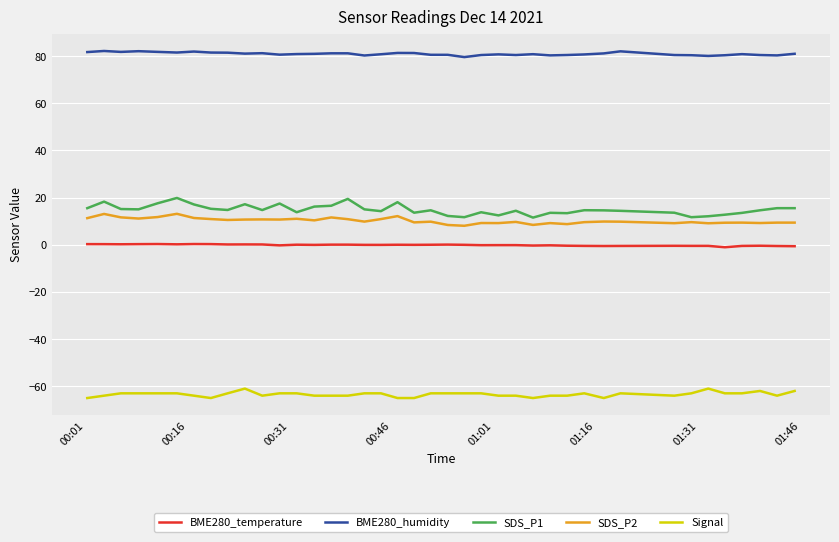

Which series has the widest spread of values?

SDS_P1